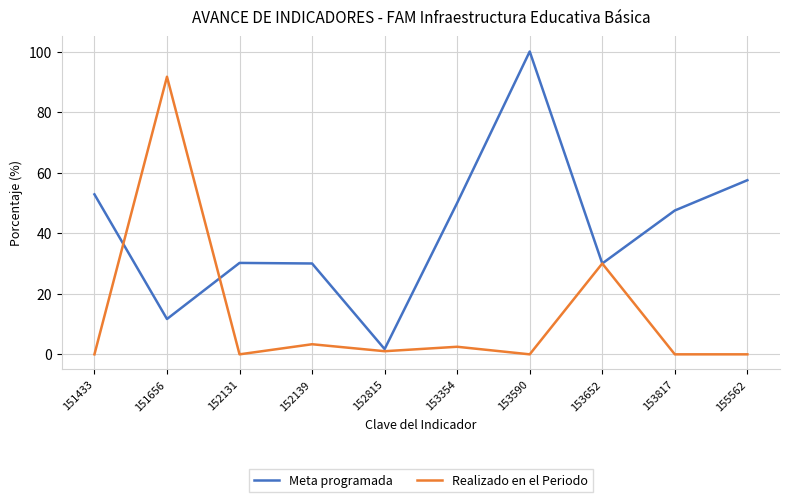

What is the difference between the maximum and second lowest values in the Meta programada series?

88.3